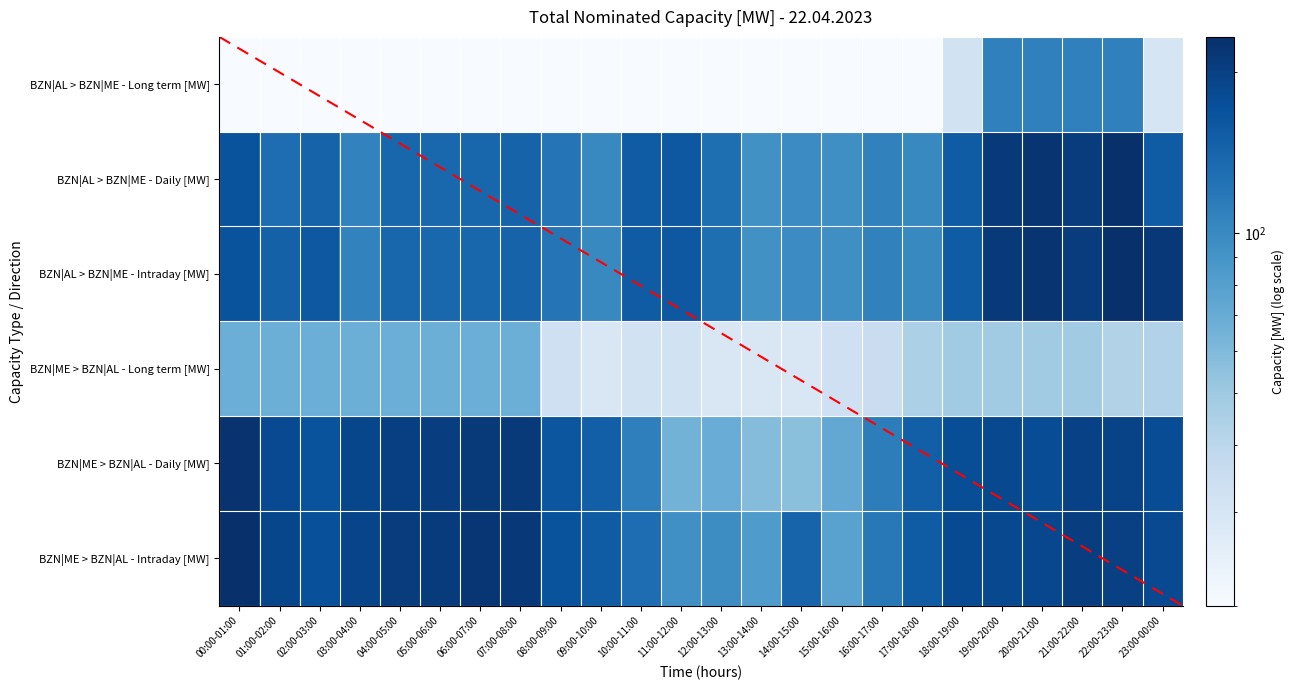

What is the maximum value for BZN|AL > BZN|ME - Intraday [MW]?

233